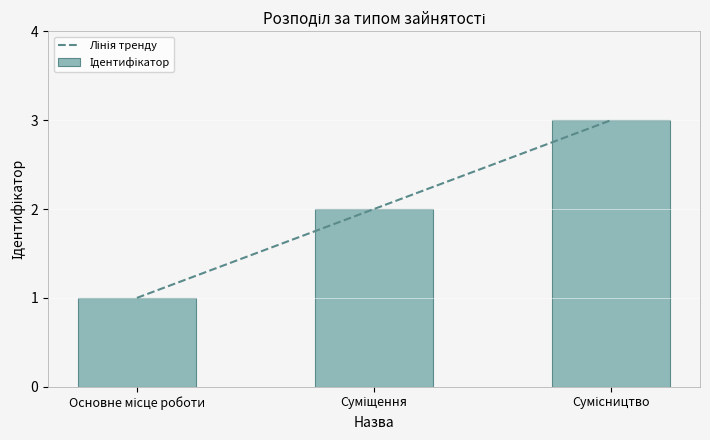

Is it true that the value at Суміщення is 3?

False